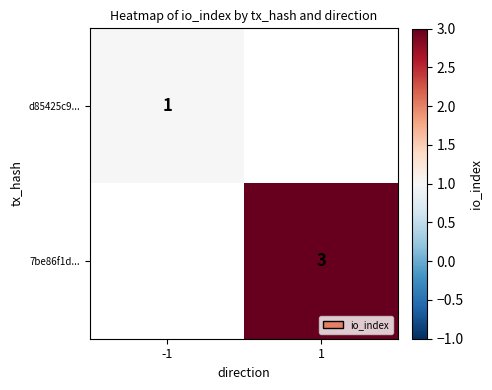

True or false: 7be86f1d... has a value of 5 at 1.

False